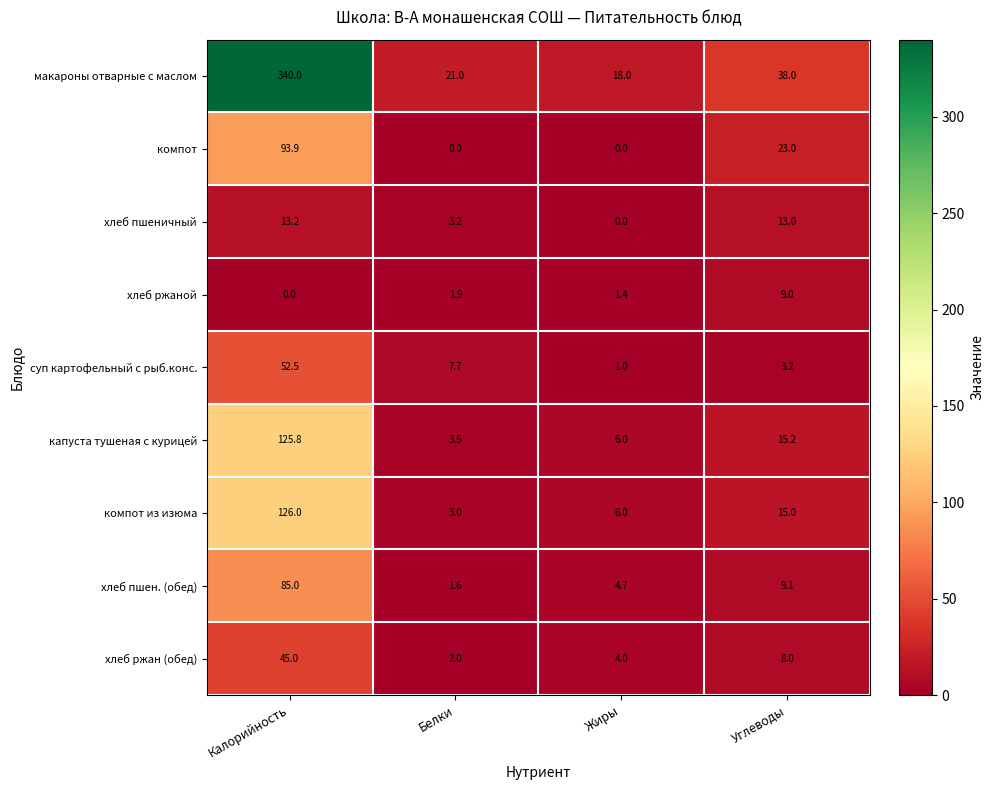

What is the difference between the second highest and second lowest values in the капуста тушеная с курицей series?

9.2